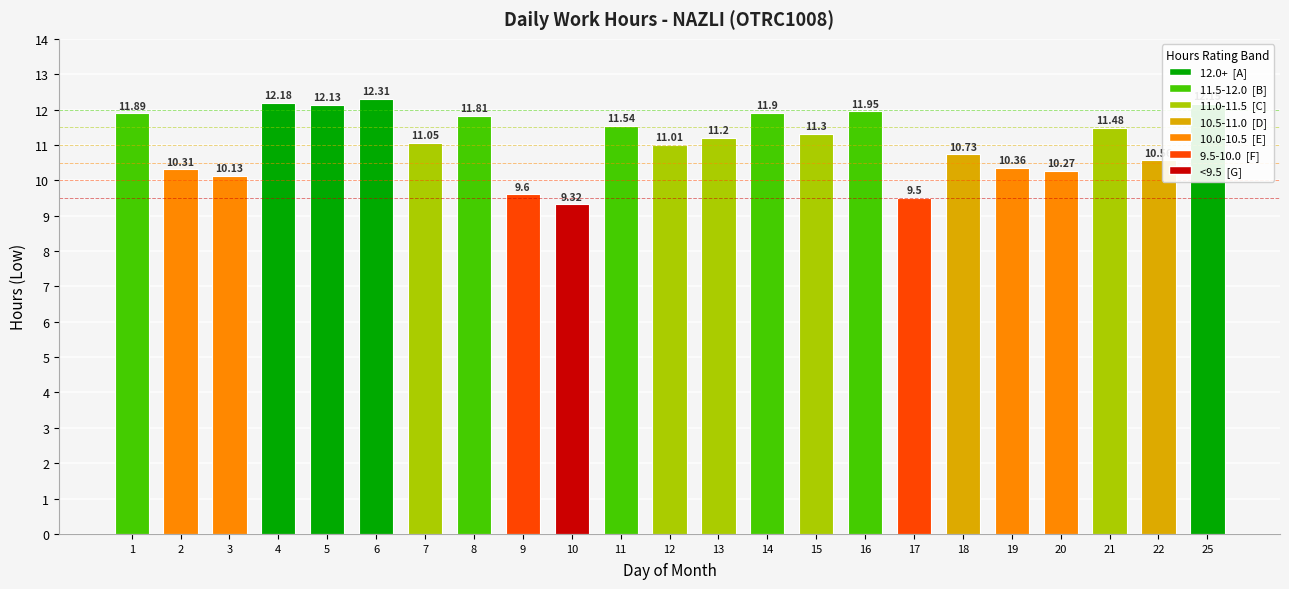

List the labels in order of value, smallest first.

10, 17, 9, 3, 20, 2, 19, 22, 18, 12, 7, 13, 15, 21, 11, 8, 1, 14, 16, 5, 25, 4, 6